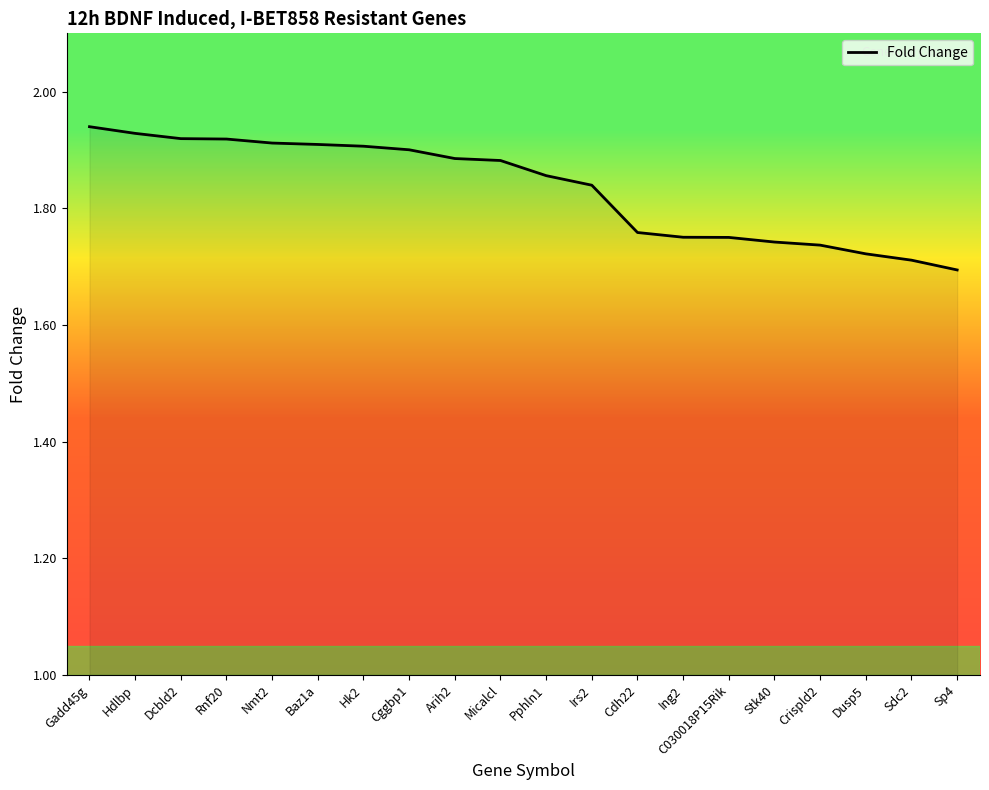

Which has a higher value, Arih2 or Baz1a?

Baz1a